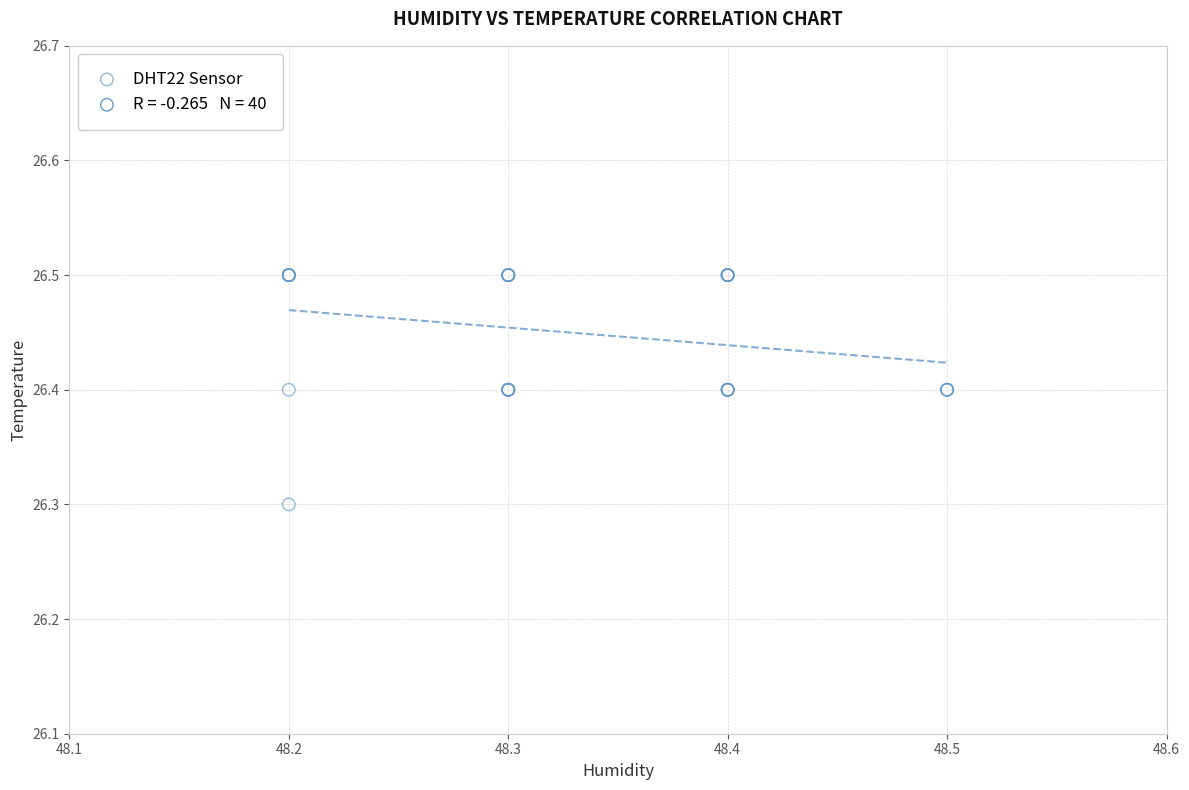

What Y value in the scatter plot is closest to 26?

26.3